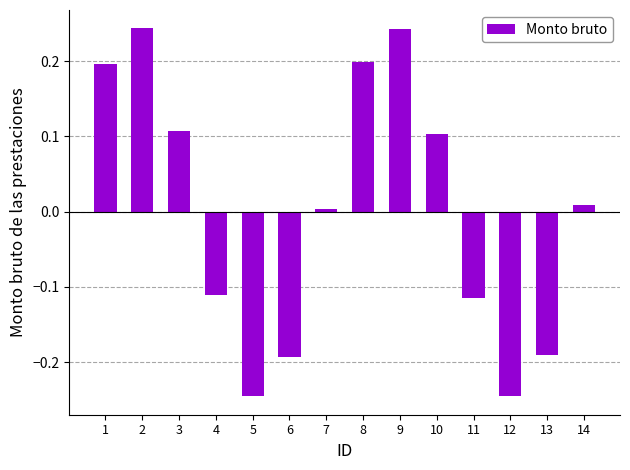

How many values are below 0?

6